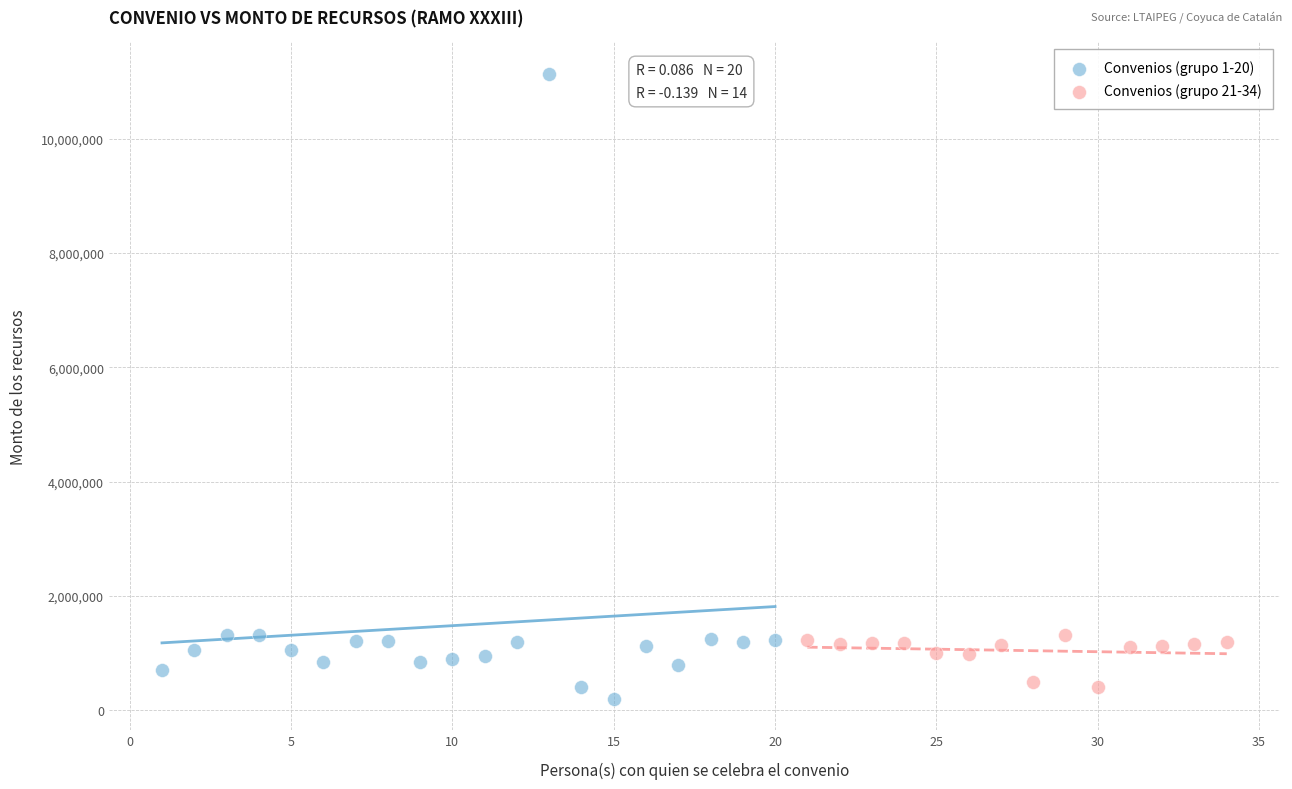

Which series has the largest Y range (max minus min)?

Convenios (grupo 1-20)